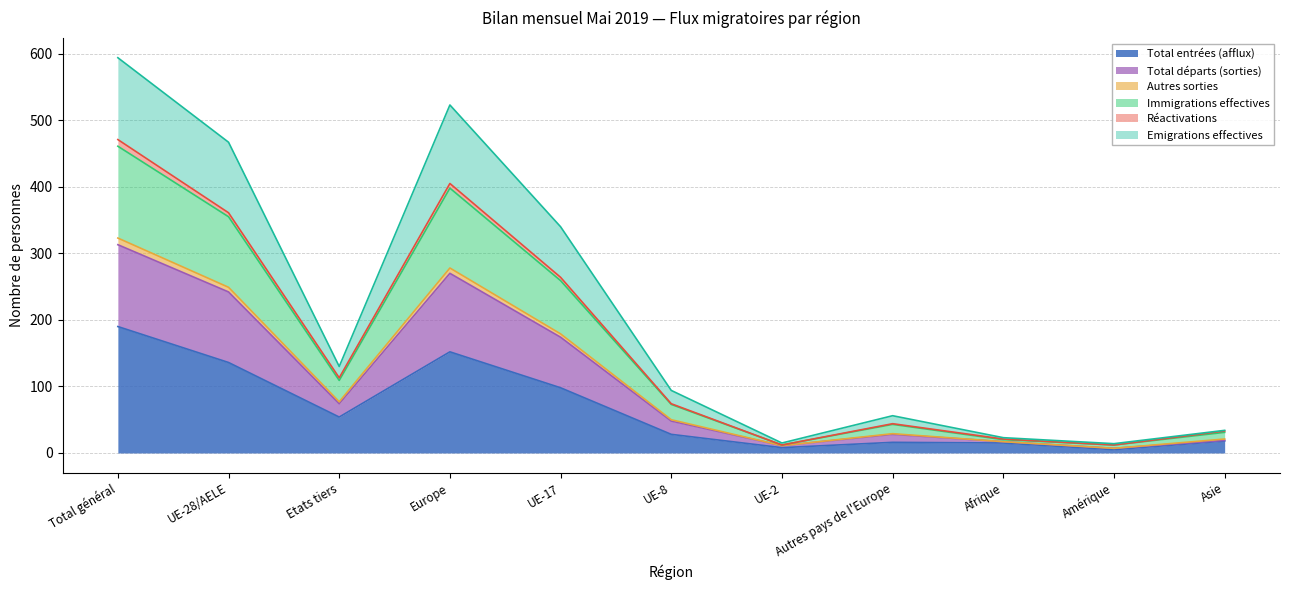

How many lines are shown in the chart?

6